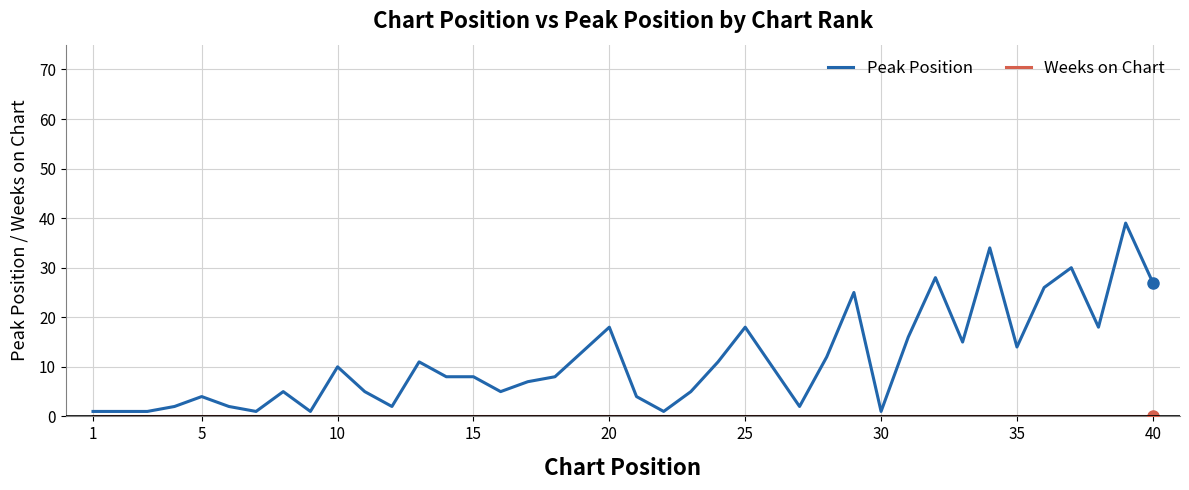

What is the maximum value shown in the chart?

39